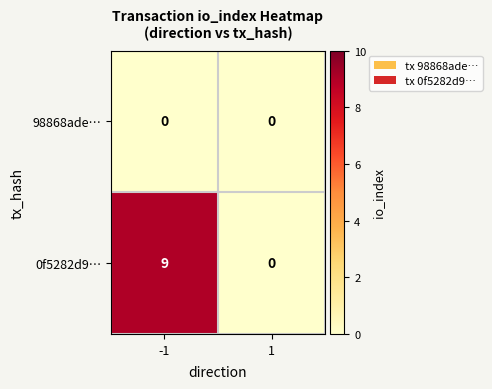

At which category is the sum across all series the highest?

-1